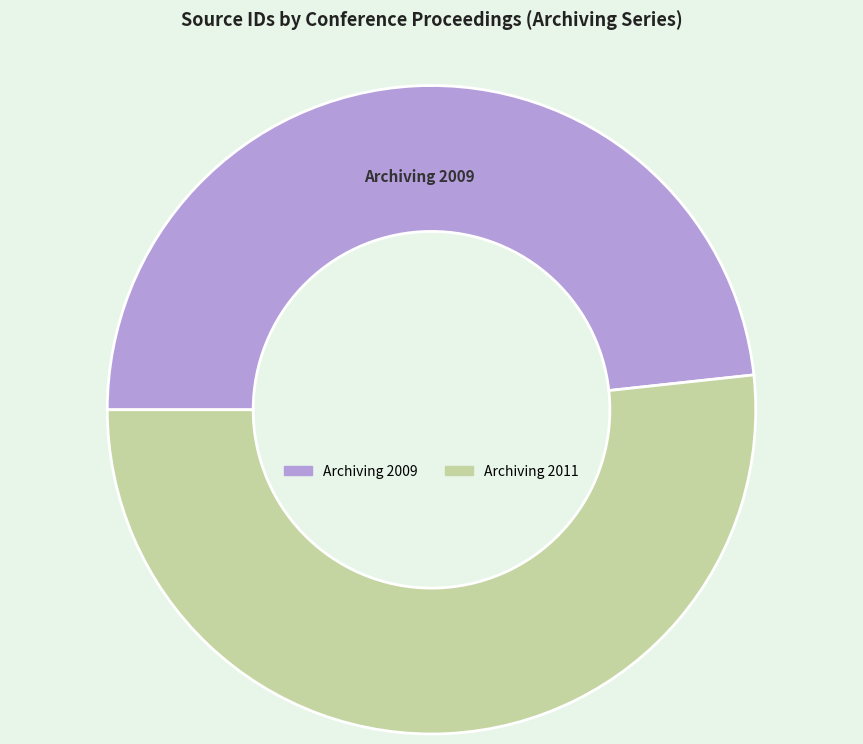

The Archiving 2009 slice represents 54% of the pie. True or false?

False